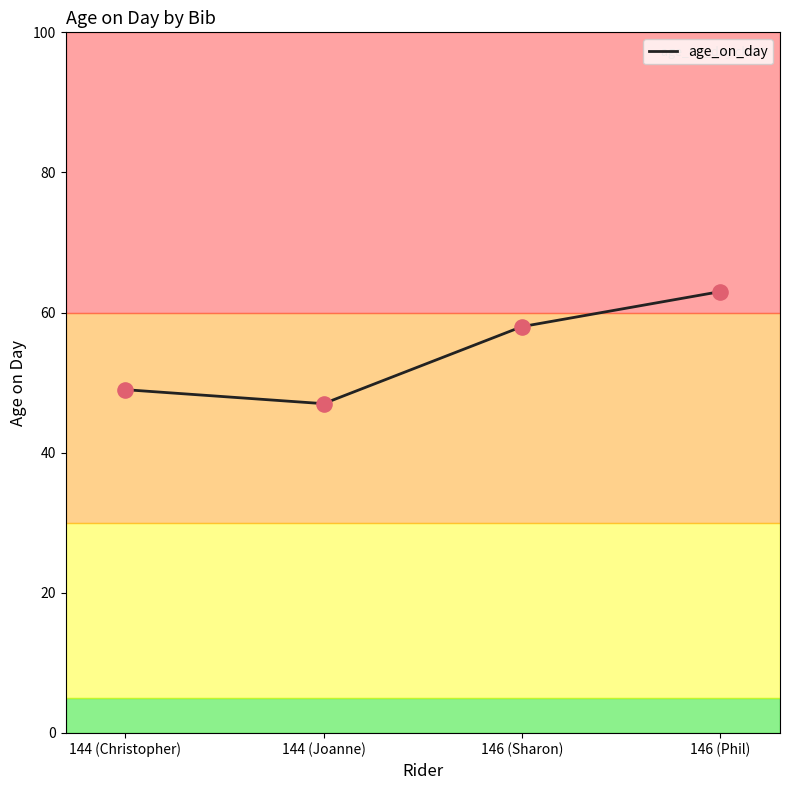

Which has a higher value, 144 (Christopher) or 144 (Joanne)?

144 (Christopher)